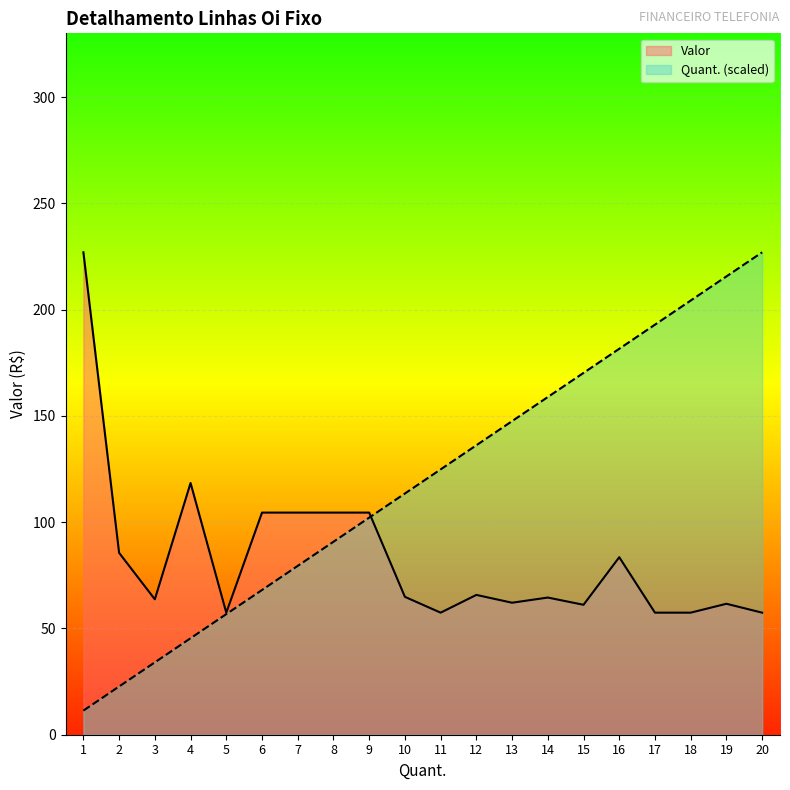

True or false: Quant. has more than 1 points higher than both neighbors.

False